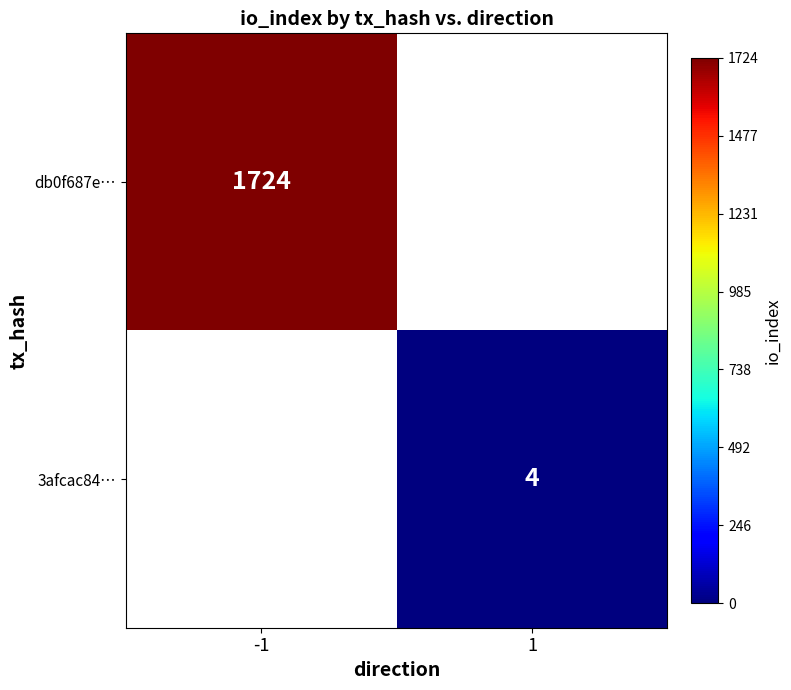

The value of db0f687e… at -1 is 1724. True or false?

True